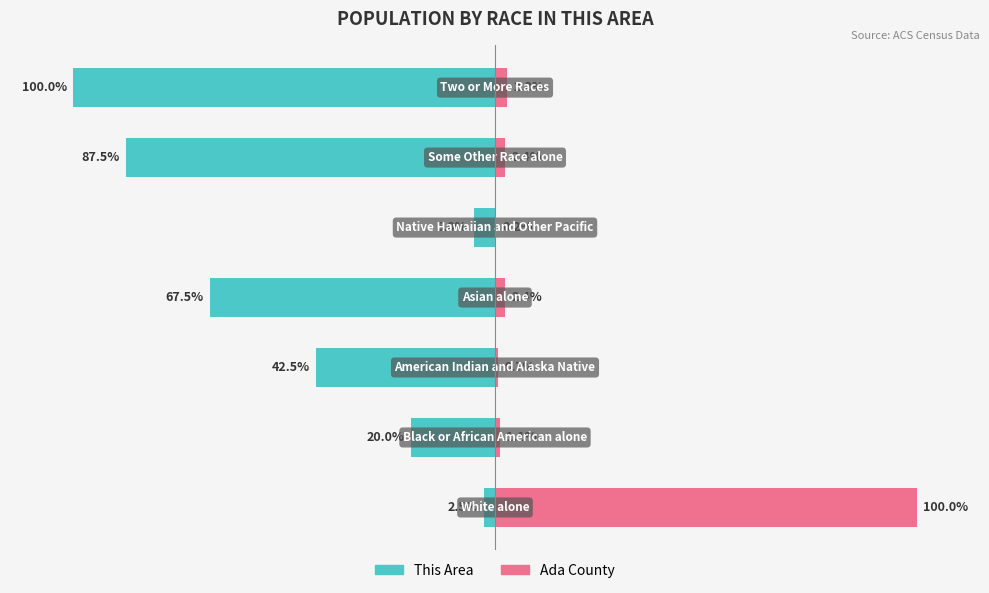

Rank the series by their maximum value, from lowest to highest.

This Area, Ada County